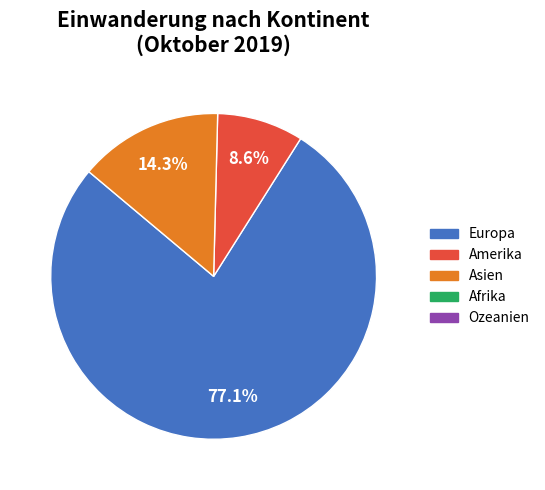

Is there a majority slice in this chart?

Yes